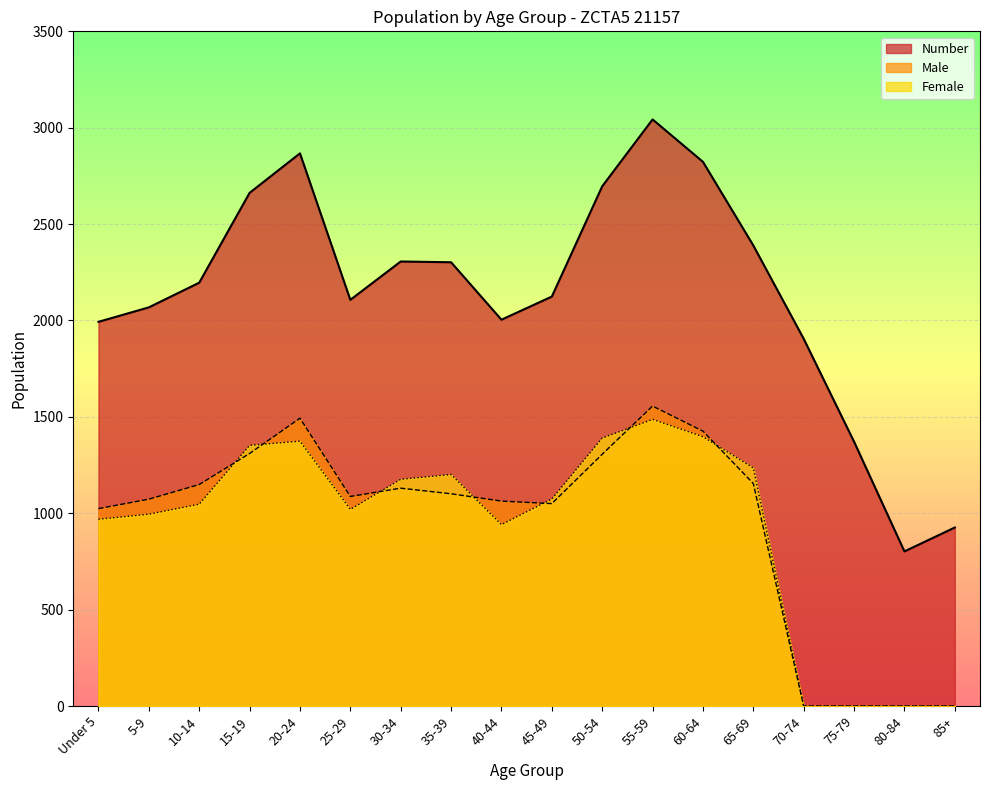

Count the number of categories in the chart.

18